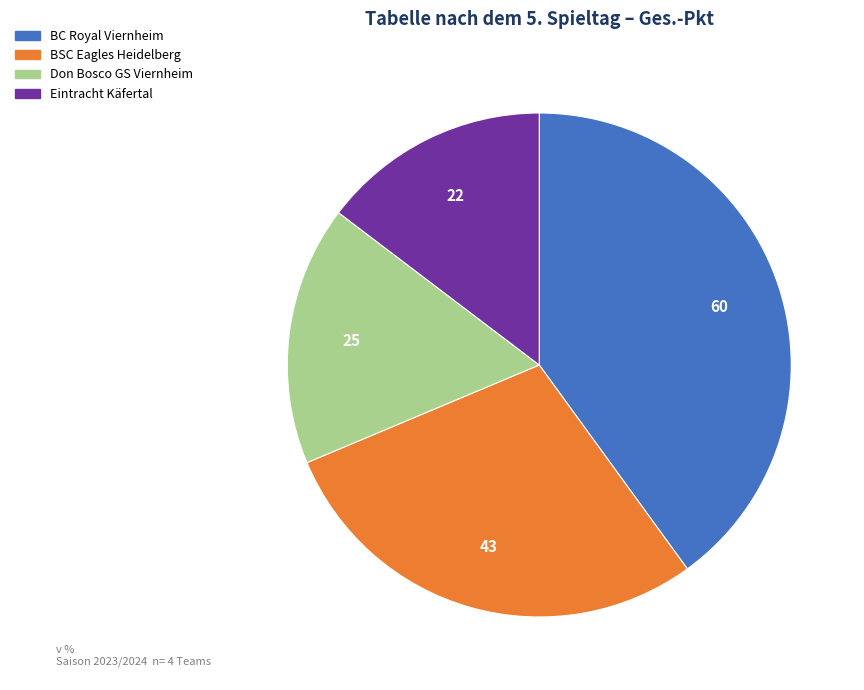

Which slice is the largest?

BC Royal Viernheim